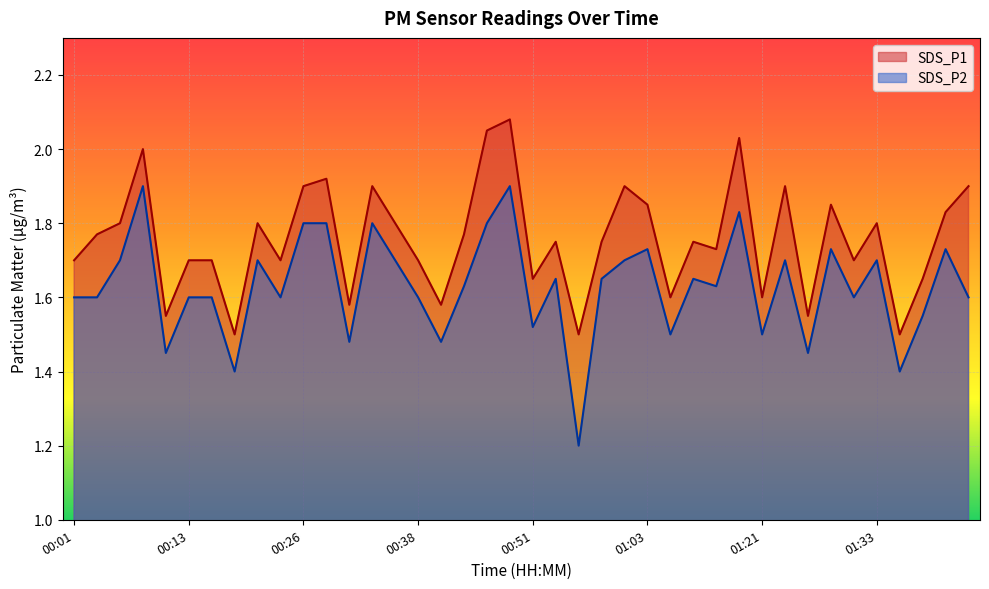

At how many categories does at least one series exceed 1?

40